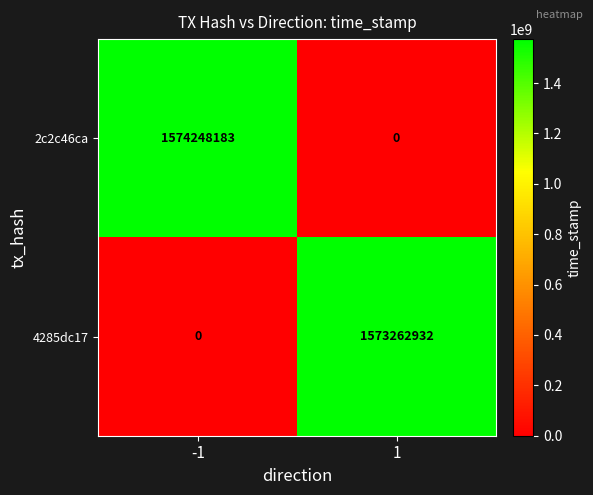

What is the sum of all 2c2c46ca values?

1574248183